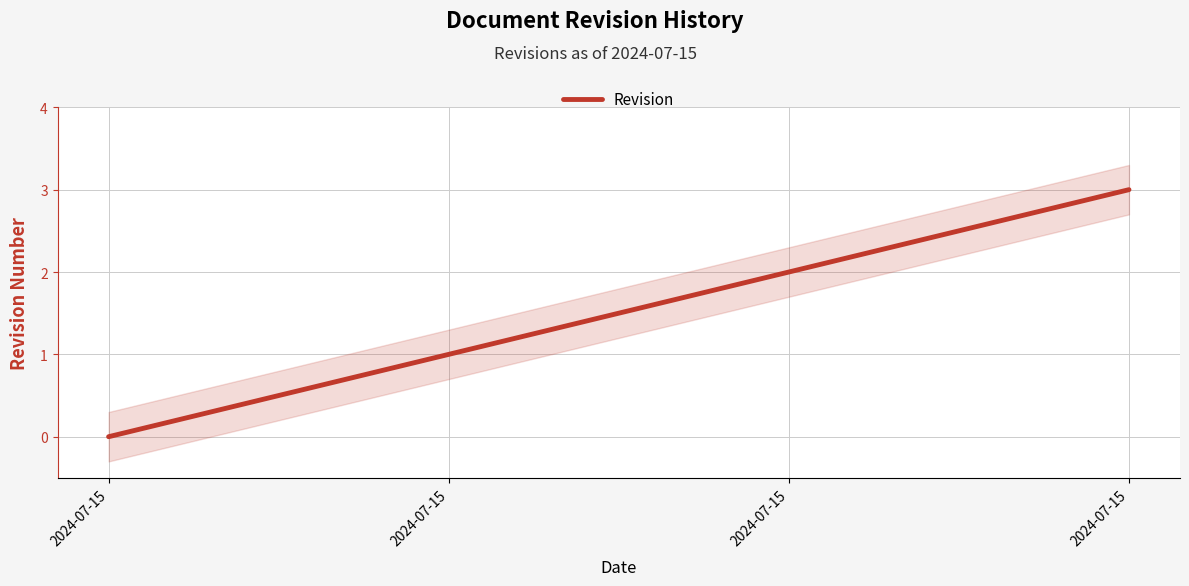

What is the sum of the values at 2024-07-15 and 2024-07-15?

3